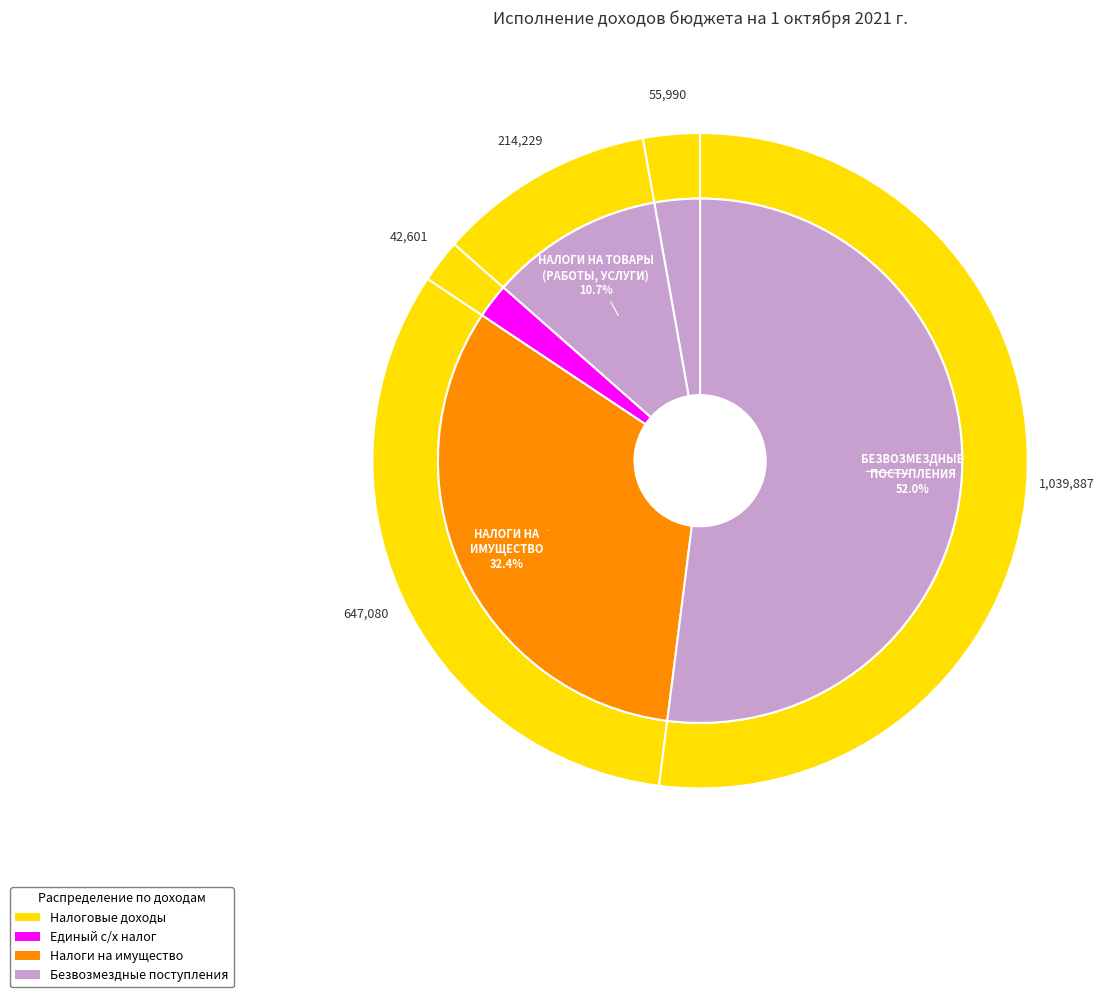

Count the number of slices in the pie.

6